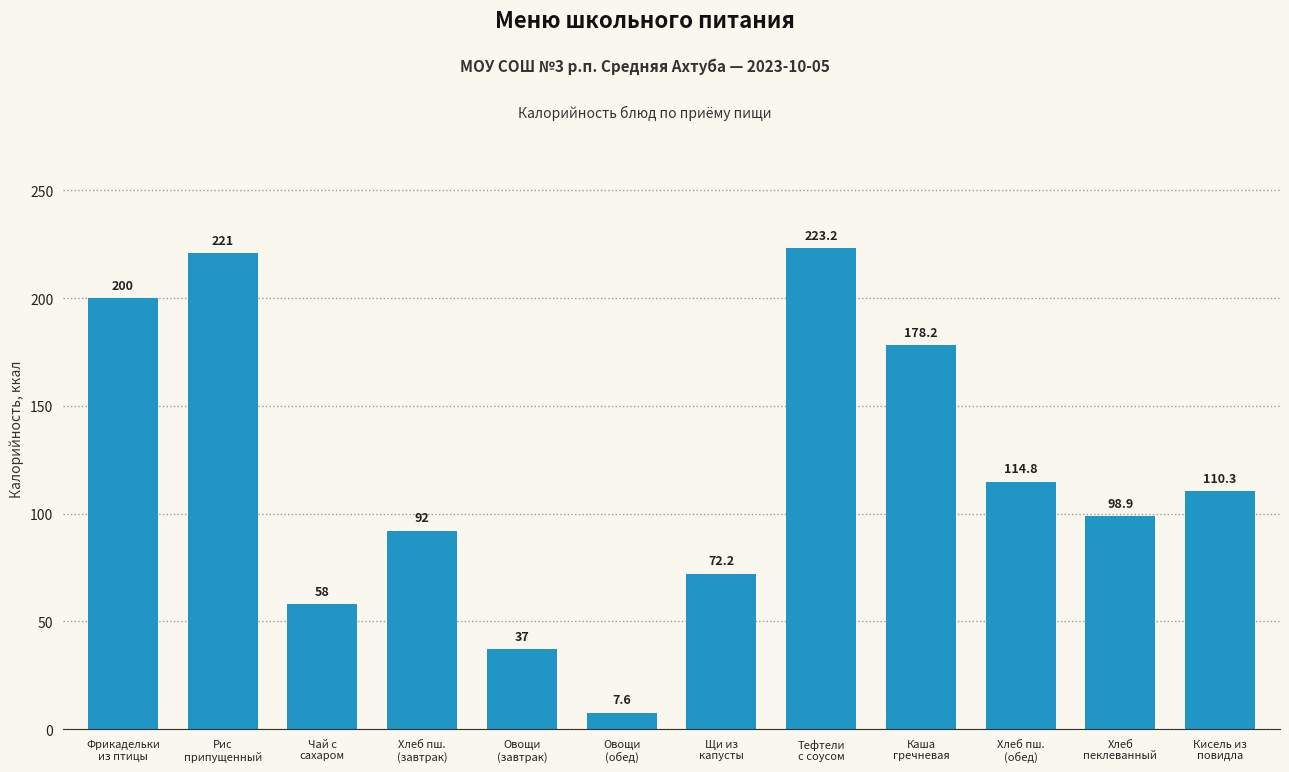

List the labels in order of value, largest first.

Тефтели
с соусом, Рис
припущенный, Фрикадельки
из птицы, Каша
гречневая, Хлеб пш.
(обед), Кисель из
повидла, Хлеб
пеклеванный, Хлеб пш.
(завтрак), Щи из
капусты, Чай с
сахаром, Овощи
(завтрак), Овощи
(обед)